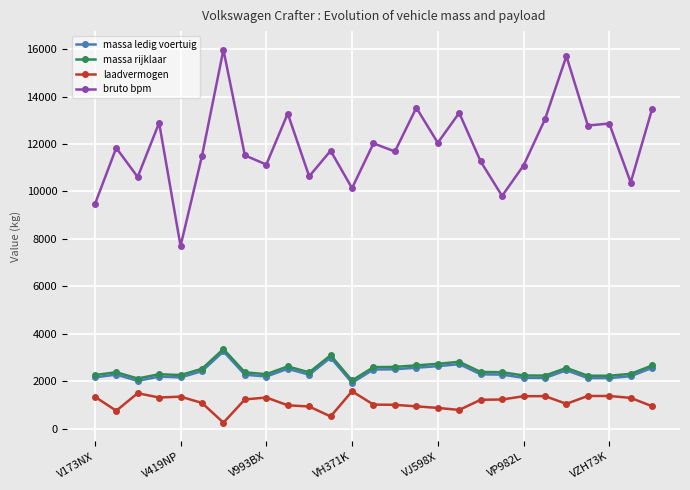

What is the value of the massa rijklaar point at the 5th from the left?

2256